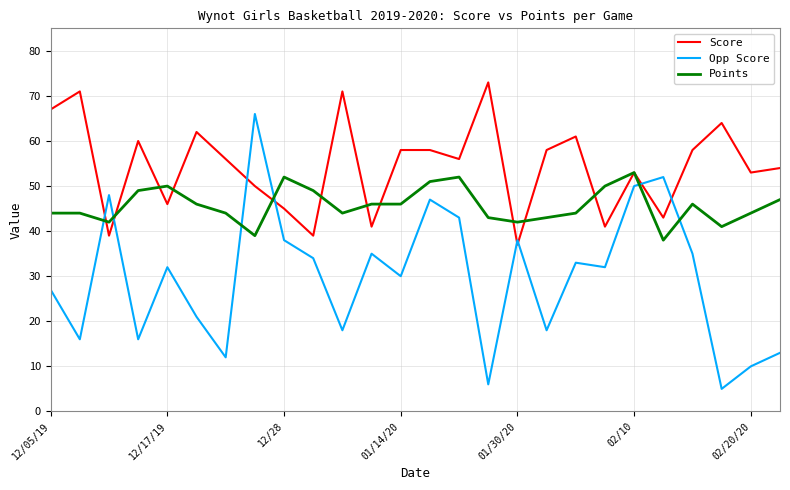

Which series ends up on top after the final intersection of Opp Score and Points?

Points